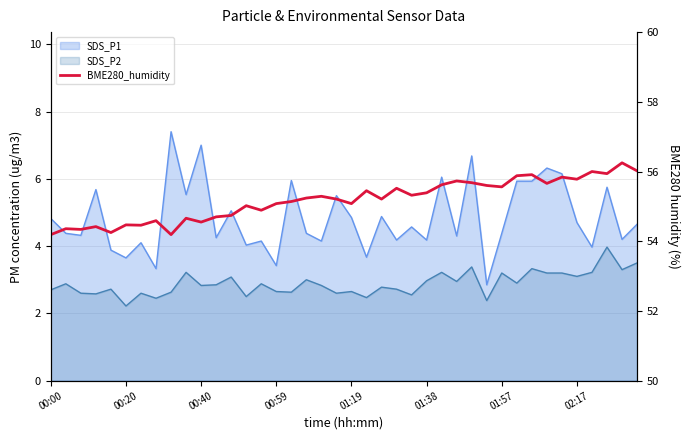

What is the maximum value shown in the chart?

56.2